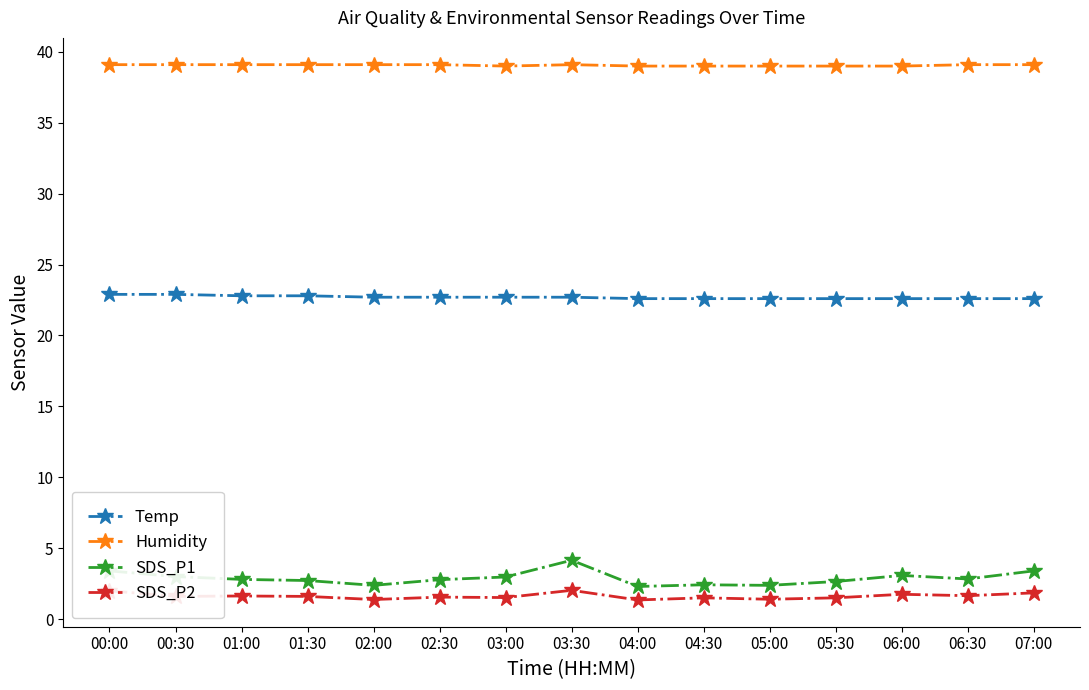

Rank the series by their maximum value, from lowest to highest.

SDS_P2, SDS_P1, Temp, Humidity